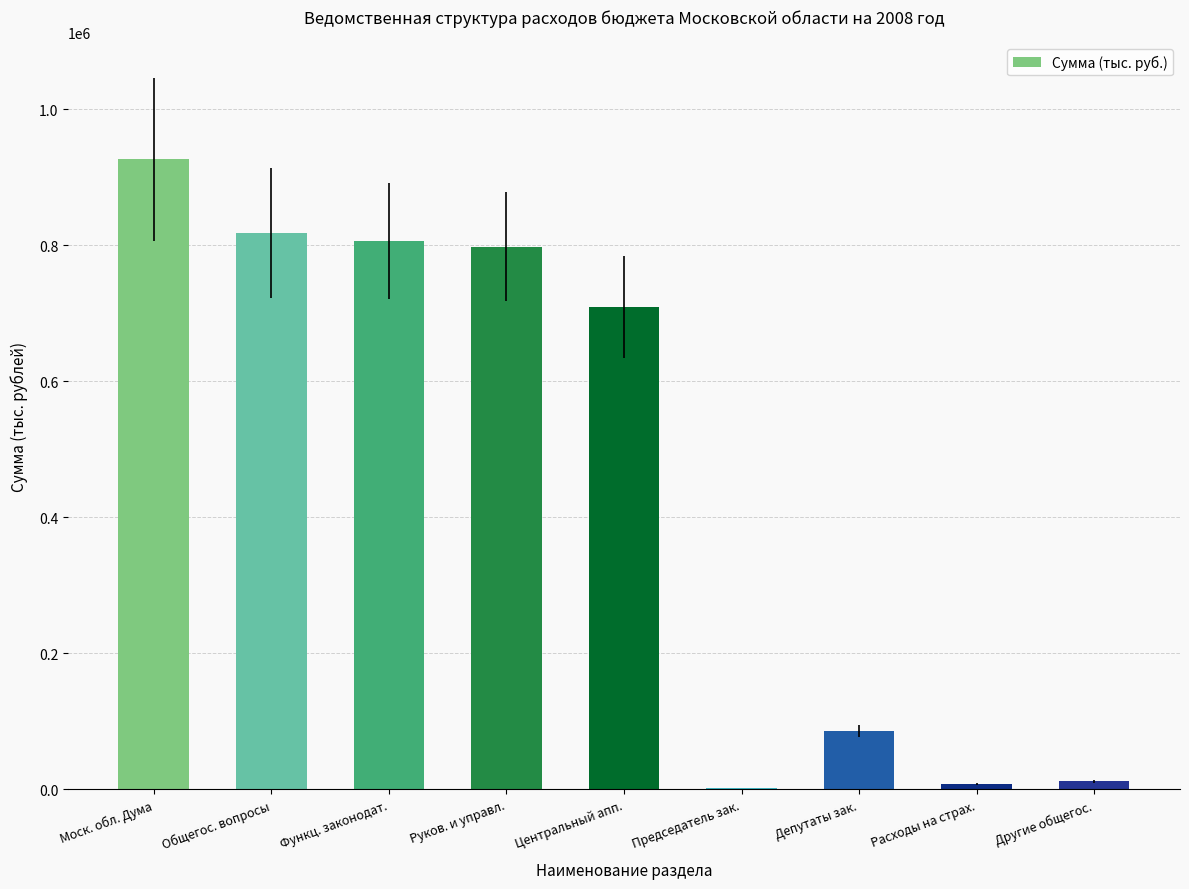

The chart shows a value of 797591 at Руков. и управл.. True or false?

True